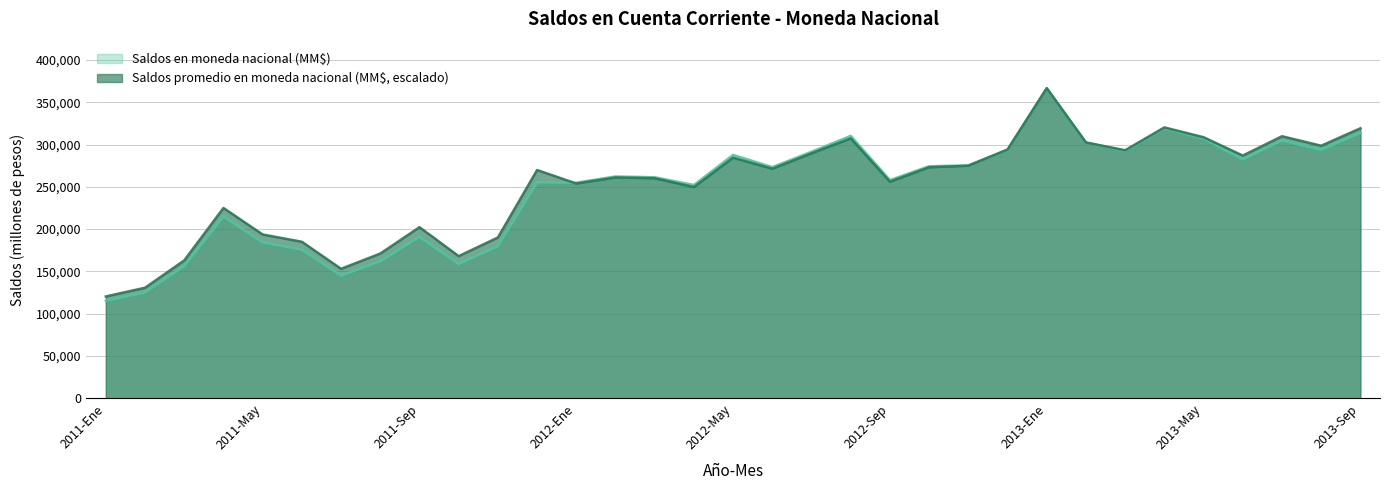

At which category does Saldos en moneda nacional (MM$) reach its first local peak?

2011-Abr